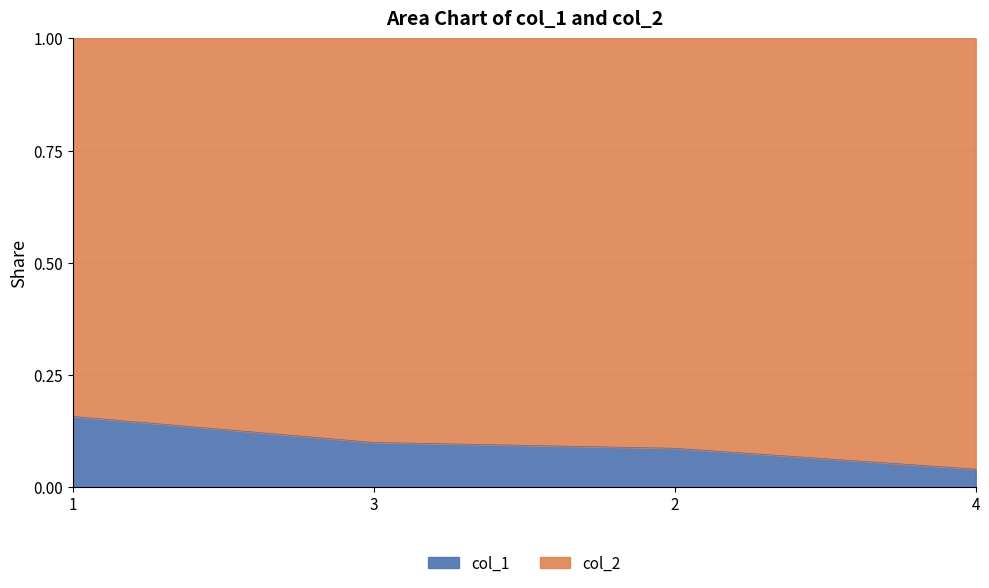

List the labels in order of value, largest first.

1, 3, 2, 4